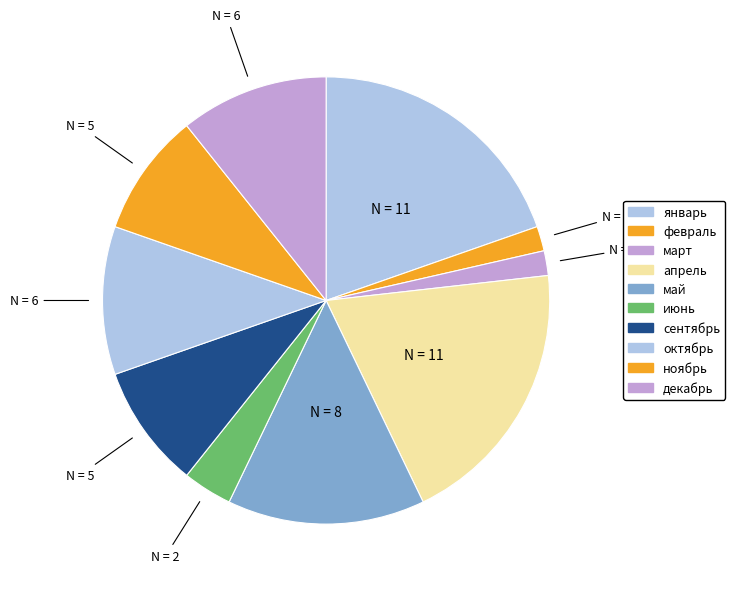

How many segments does this pie chart have?

10